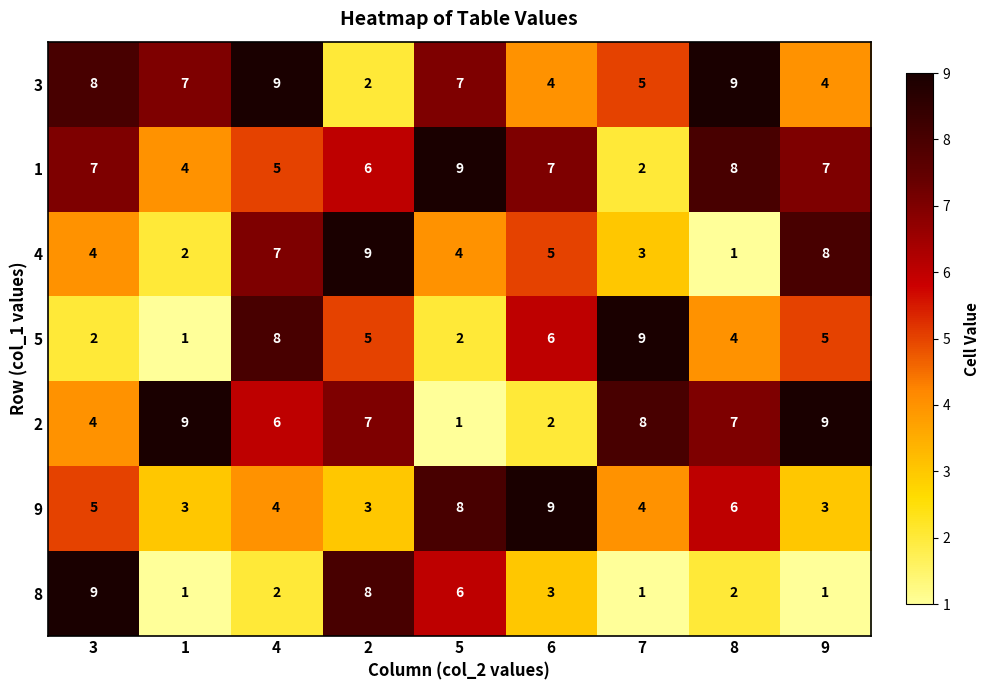

Count the number of data series in this chart.

7